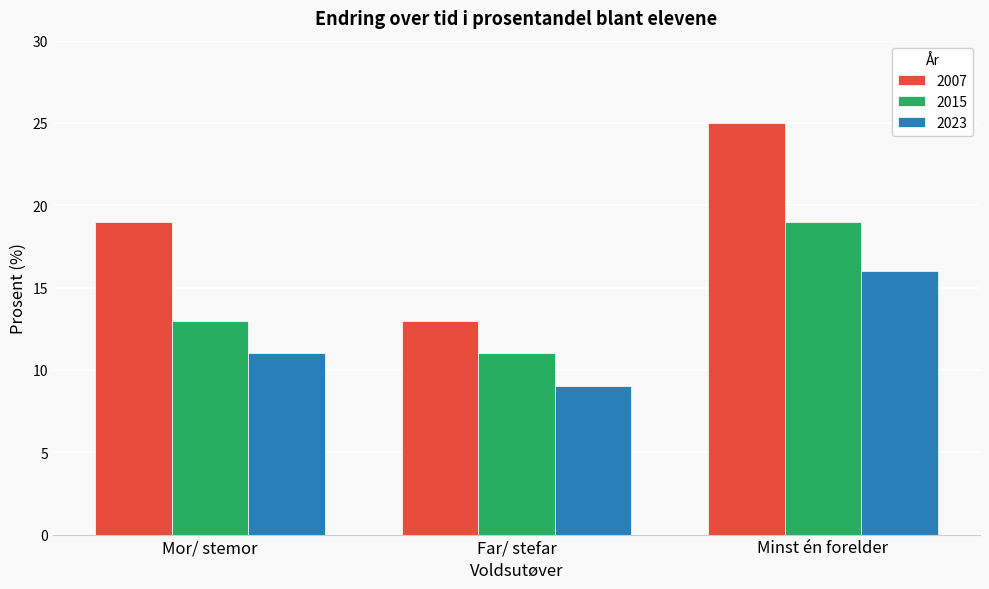

Reading left to right, extract all data points from this chart.

2007: 19	13	25
2015: 13	11	19
2023: 11	9	16